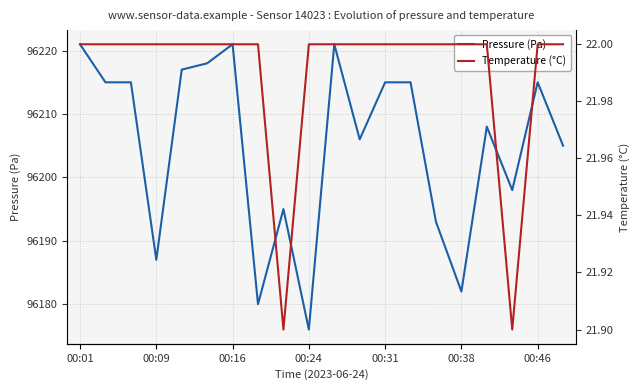

The value of Pressure (Pa) at 00:16 is 55434.9. True or false?

False